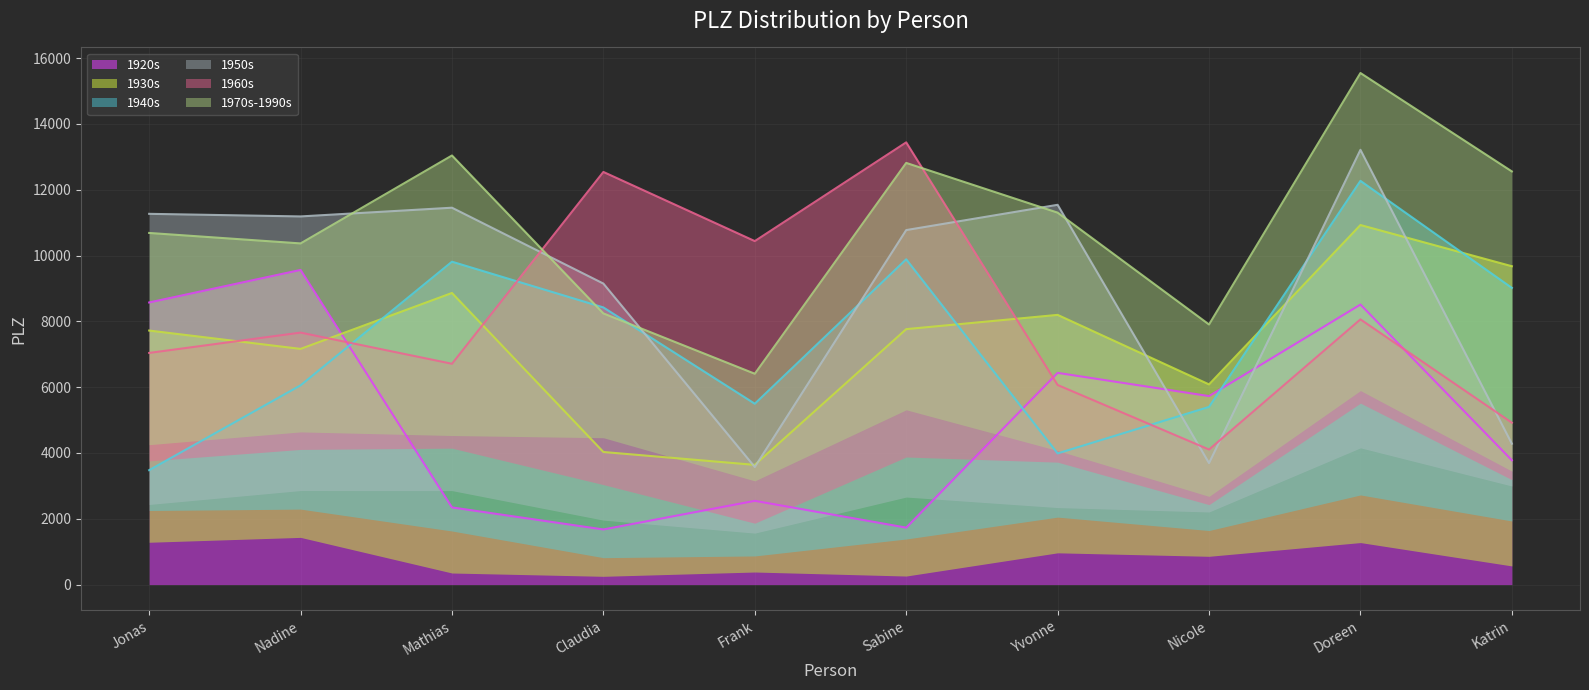

How many times do 1920s line and 1930s line cross each other?

1